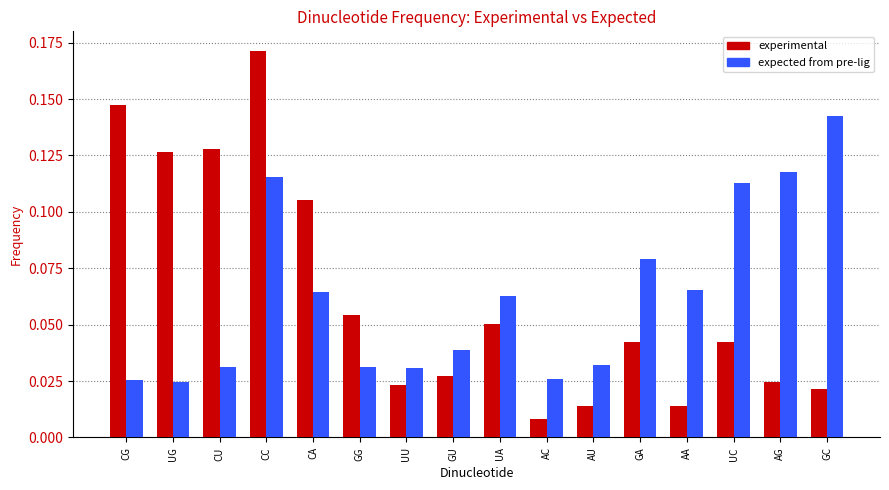

The value of expected from pre-lig at UC is 0.0. True or false?

False